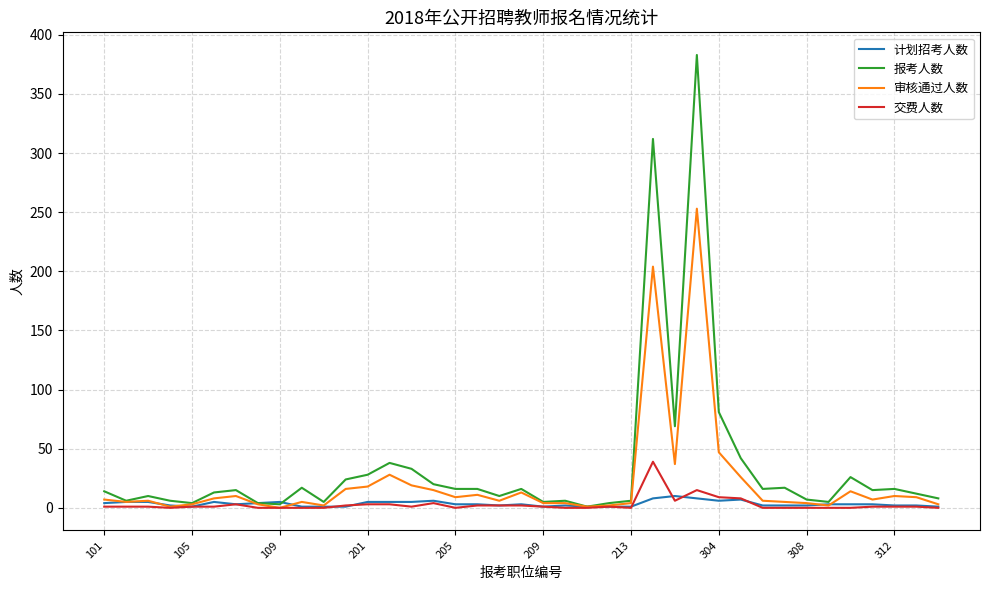

At how many categories does at least one series exceed 304?

2